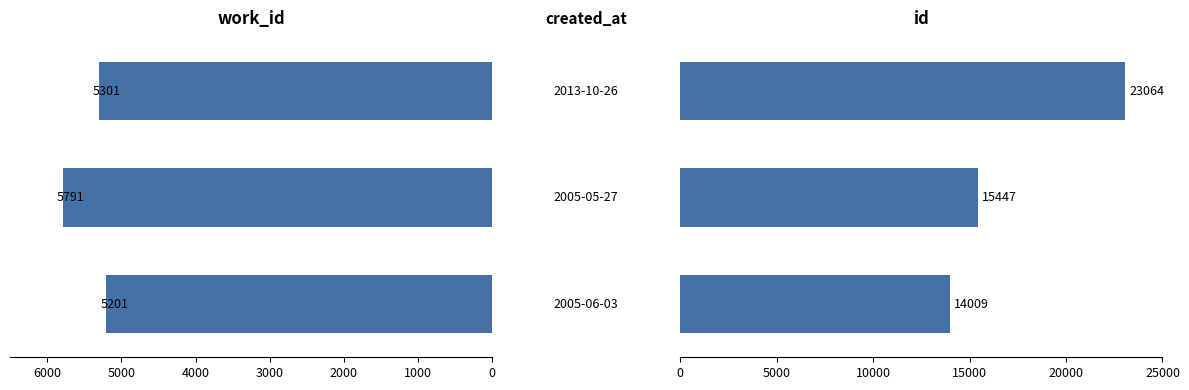

What is the maximum value shown in the chart?

23064